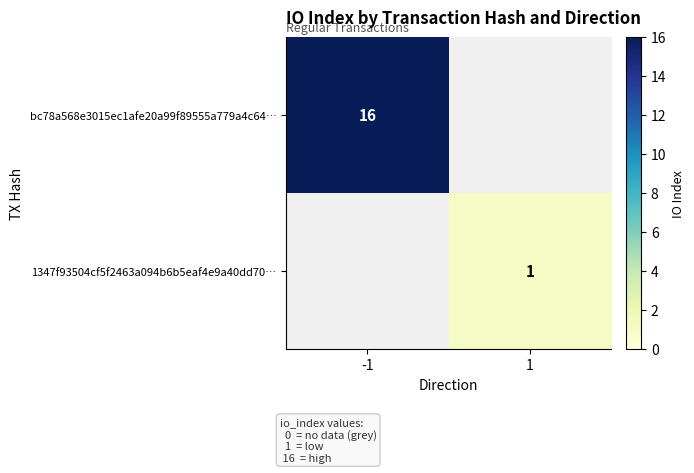

The value of bc78a568e3015ec1afe20a99f89555a779a4c64… at -1 is 28. True or false?

False